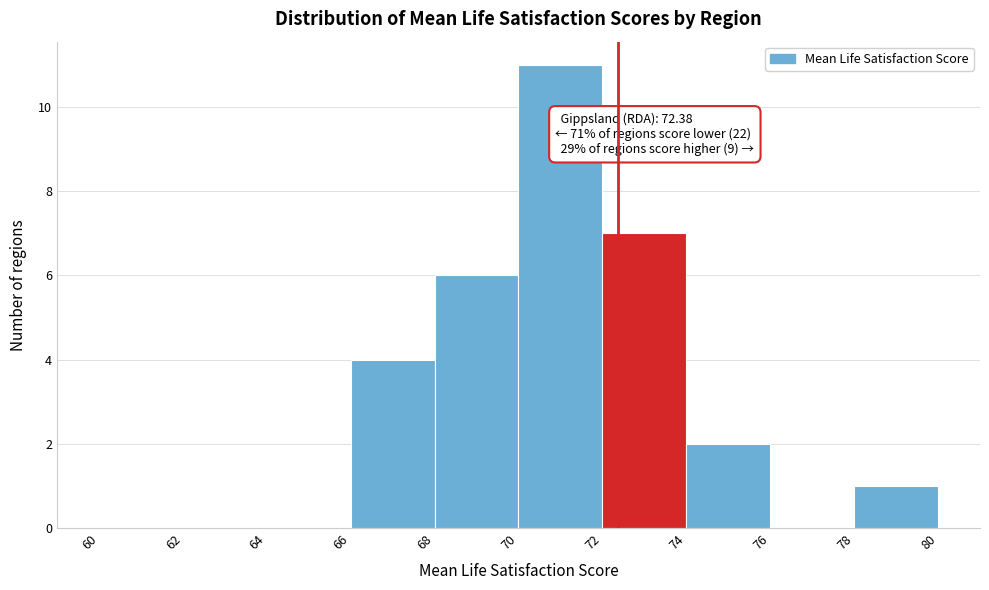

Which range on the x-axis has the tallest bar?

70 to 72